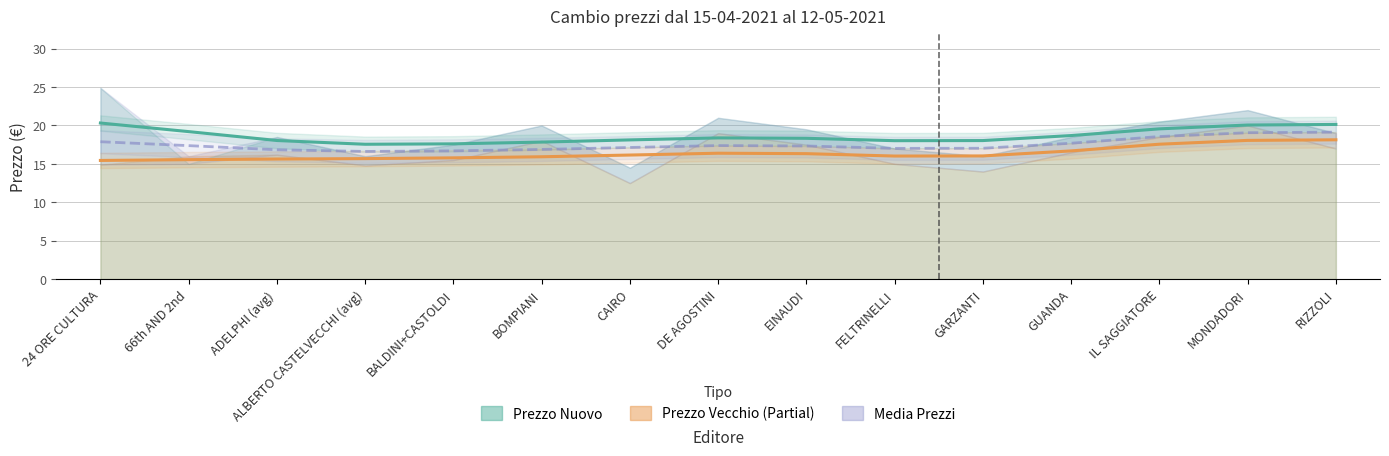

List the labels in order of Media Prezzi value, largest first.

RIZZOLI, MONDADORI, IL SAGGIATORE, 24 ORE CULTURA, GUANDA, DE AGOSTINI, 66th AND 2nd, EINAUDI, CAIRO, GARZANTI, FELTRINELLI, BOMPIANI, ADELPHI (avg), BALDINI+CASTOLDI, ALBERTO CASTELVECCHI (avg)